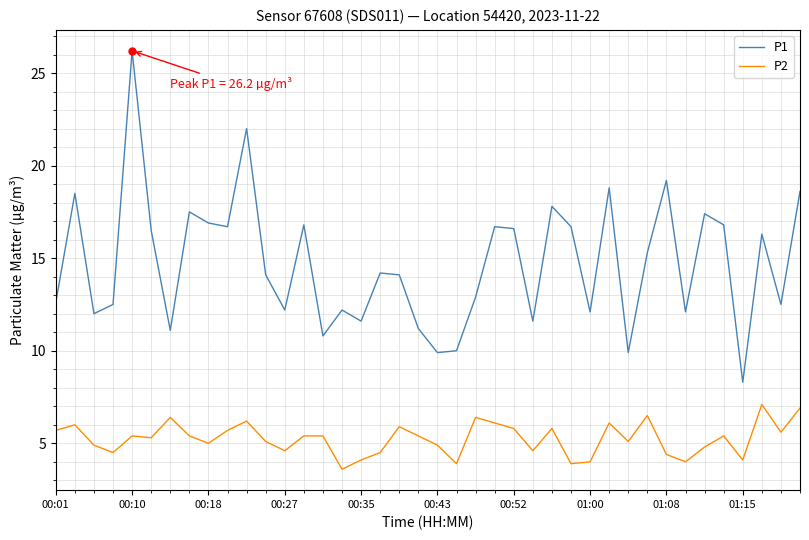

True or false: P1 and P2 cross at least once.

False